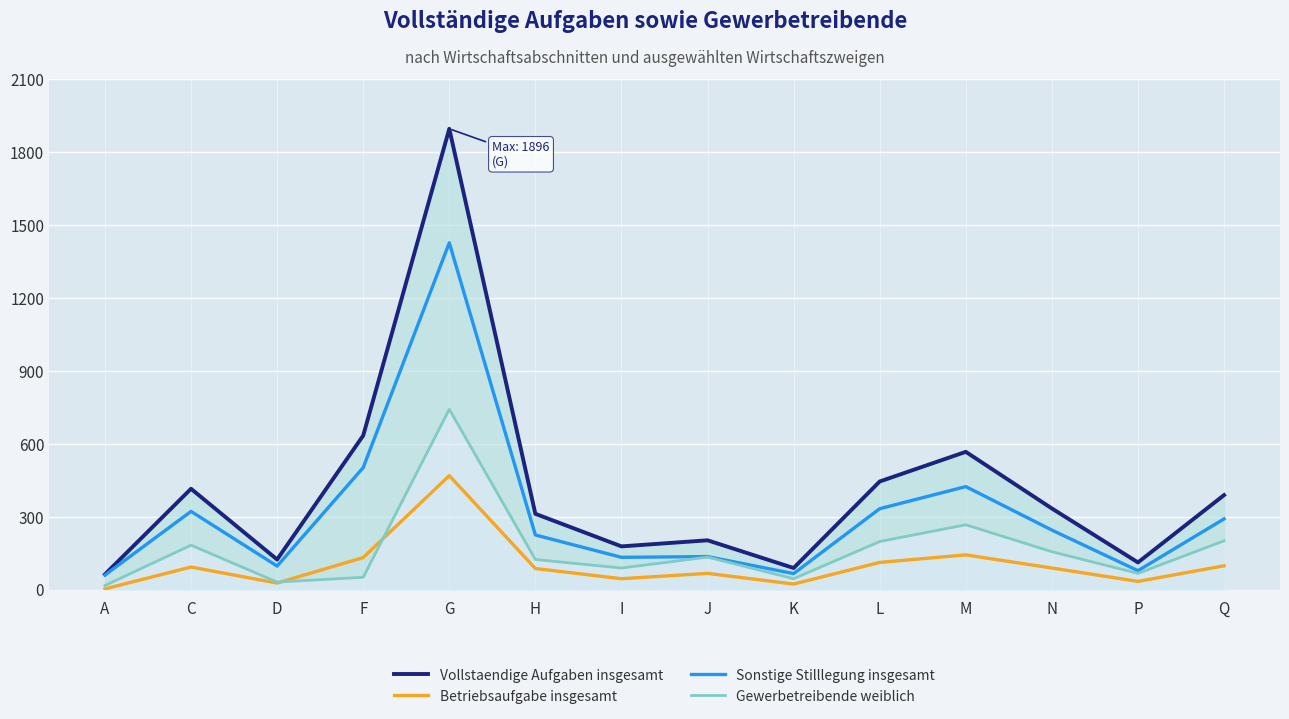

At which label does Betriebsaufgabe insgesamt reach its peak?

G